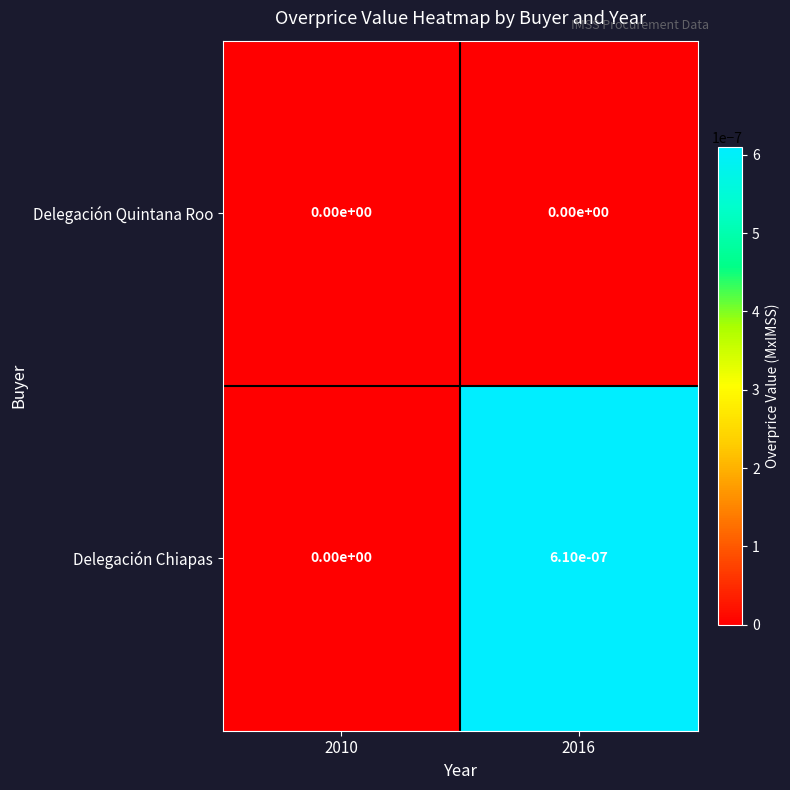

List the series in order of their overall mean, highest first.

Delegación Chiapas, Delegación Quintana Roo